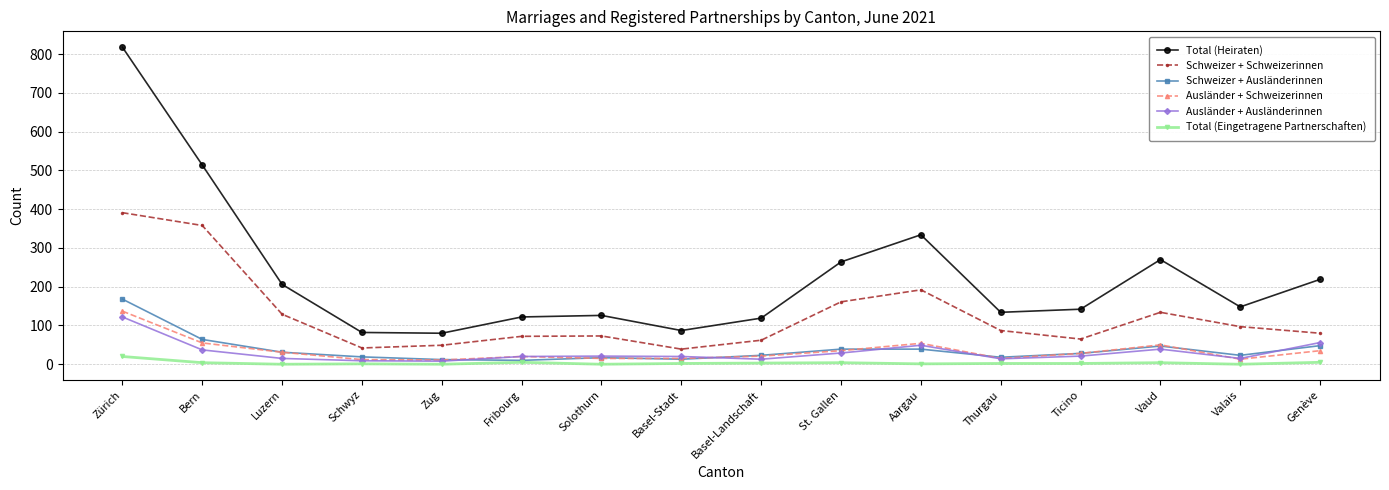

What is the maximum value shown in the chart?

818